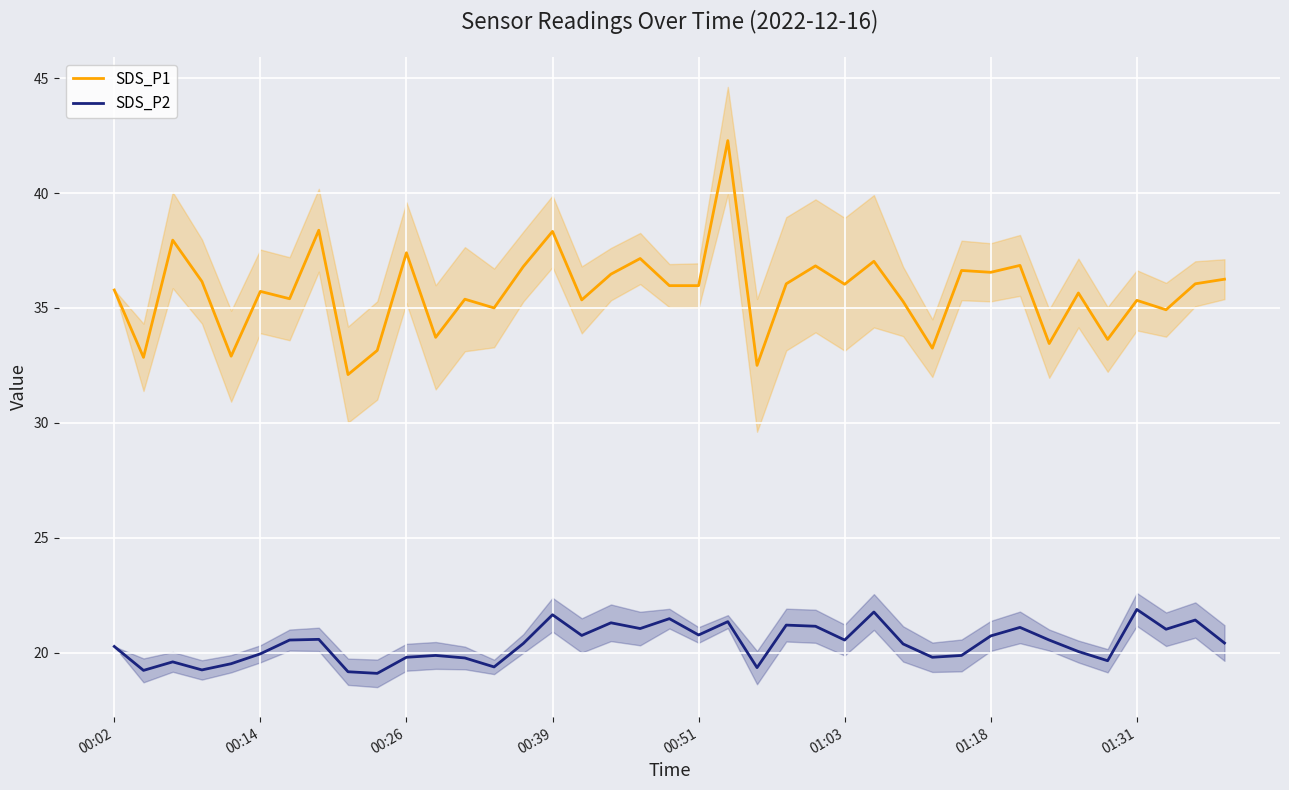

What is the minimum value for SDS_P1?

32.1